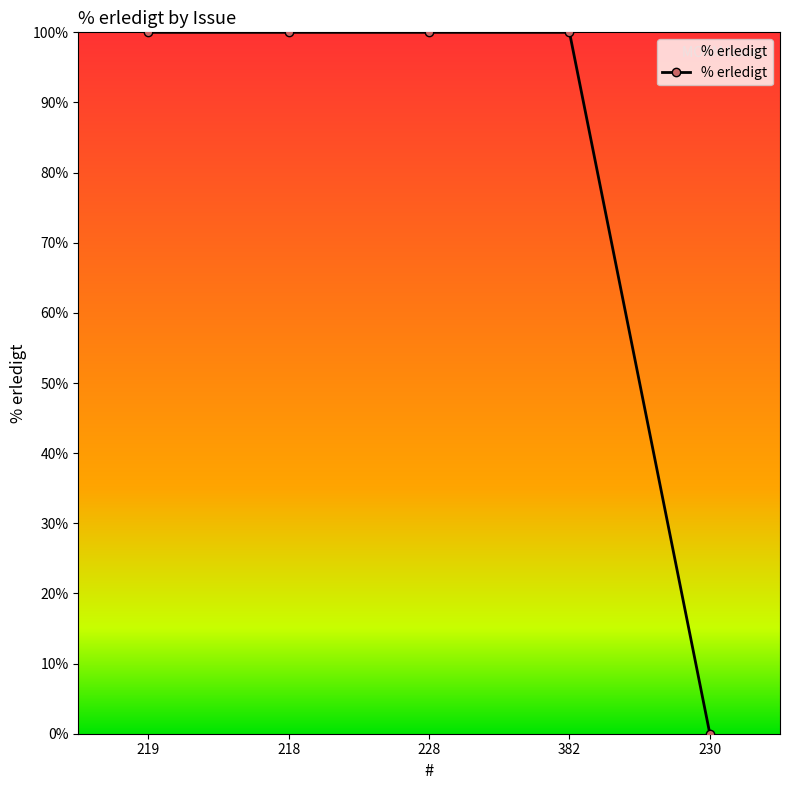

Reading left to right, list all the values displayed in this chart.

100	100	100	100	0